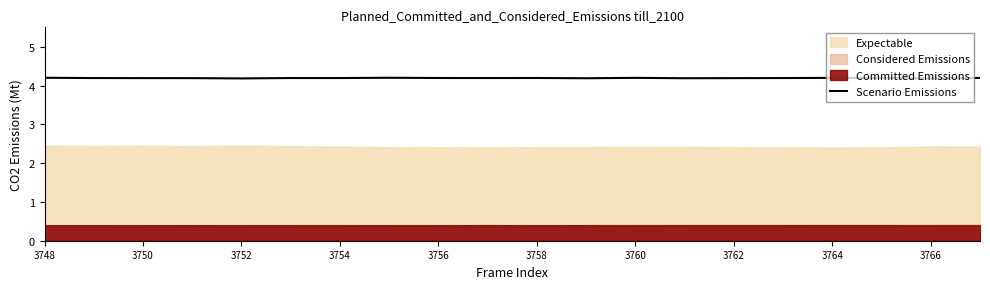

What is the minimum value for Scenario Emissions?

4.2